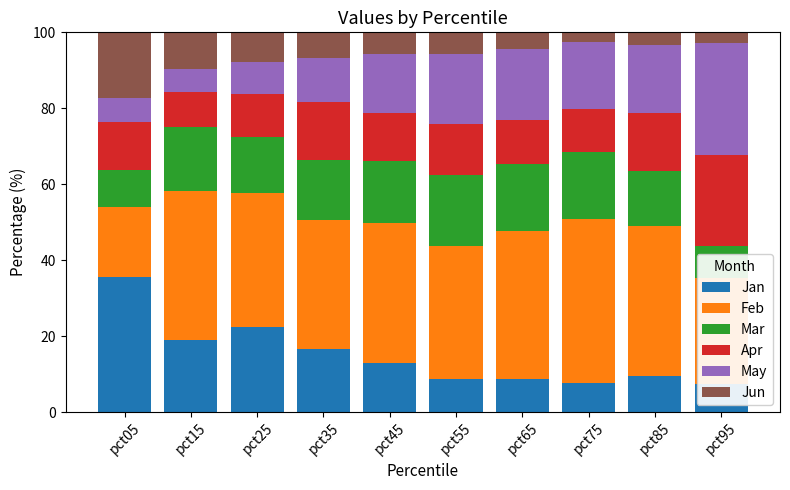

What is the difference between the maximum and second lowest values in the Mar series?

9.3